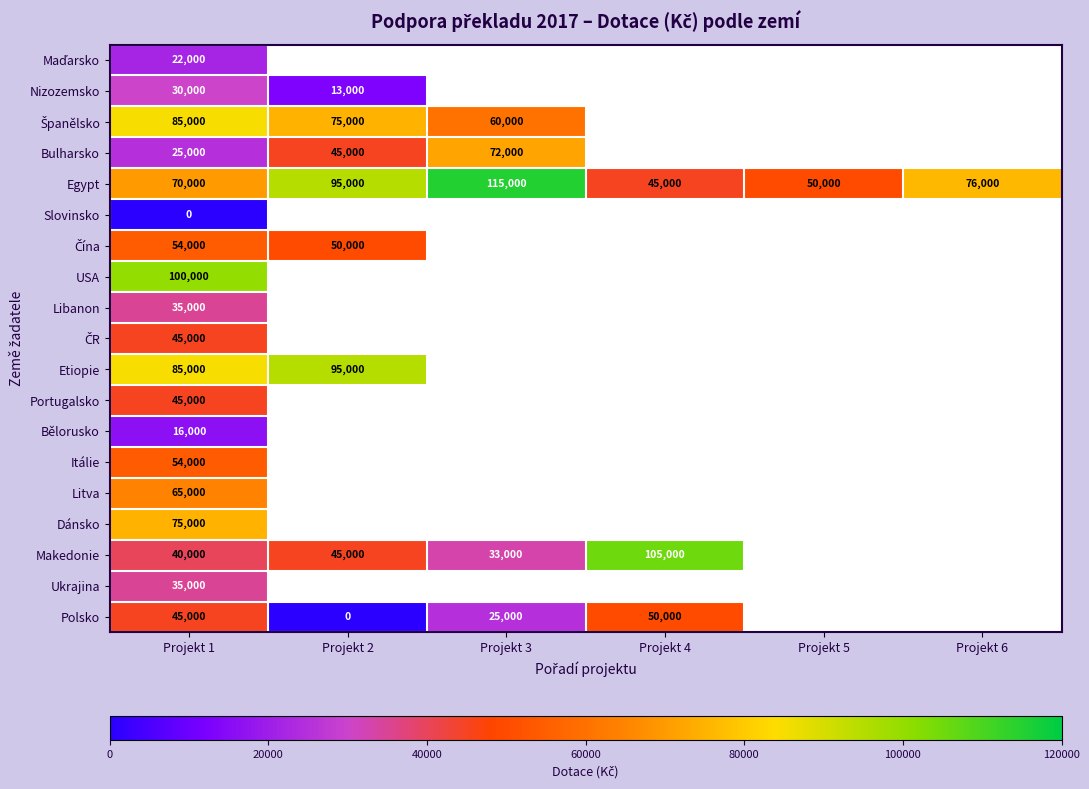

At which category is the sum across all series the highest?

Projekt 1